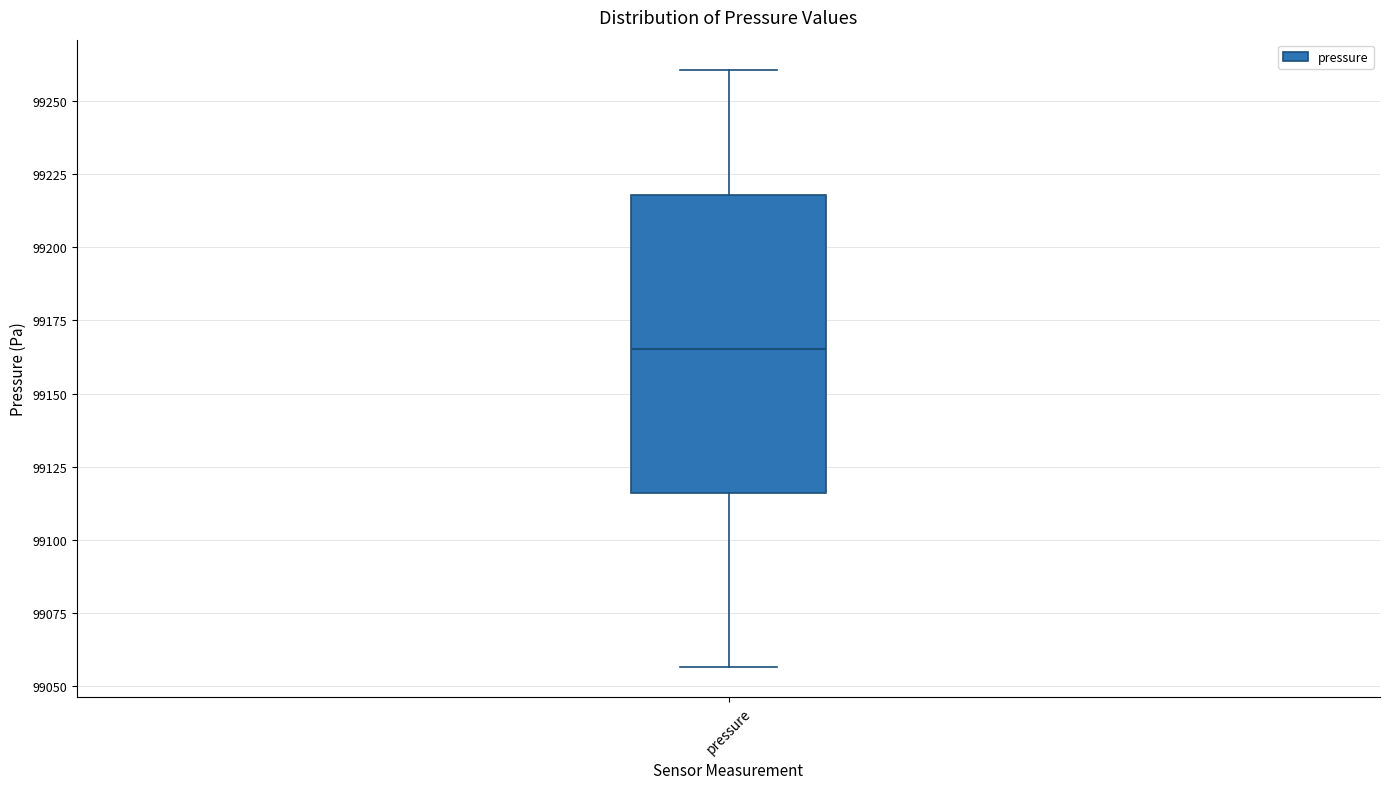

Transcribe this box plot: give where the median line is, the range the box spans, and where the two whiskers end, as read against the y-axis. The values are not printed on the chart, so give them approximately, as read against the axis.

median 99165, box 99115 to 99220, whiskers 99055 to 99260